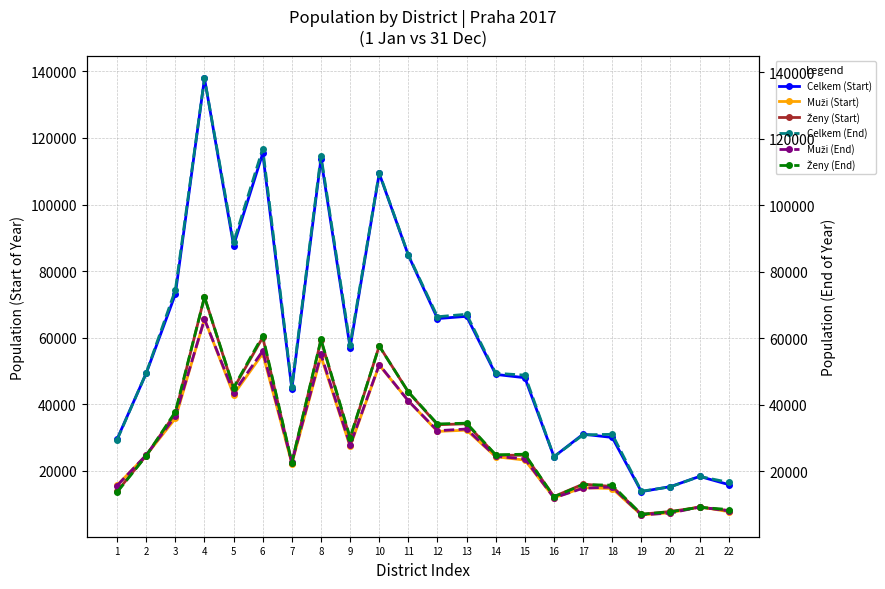

In Ženy (Start), how many points are higher than both neighbors (excluding endpoints)?

7